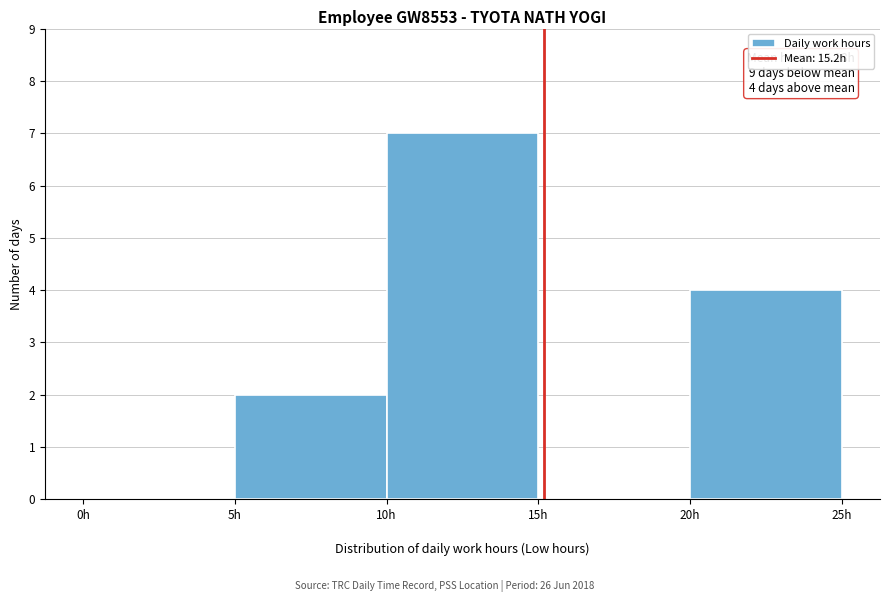

Which range on the x-axis has the tallest bar?

10 to 15